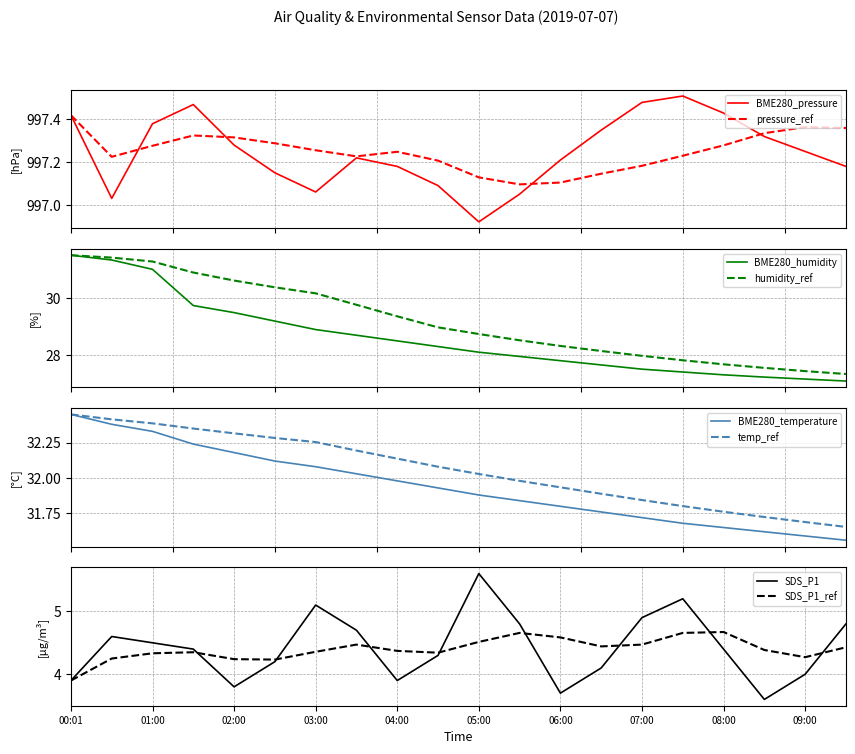

Does the chart display data point markers on the line(s)?

No